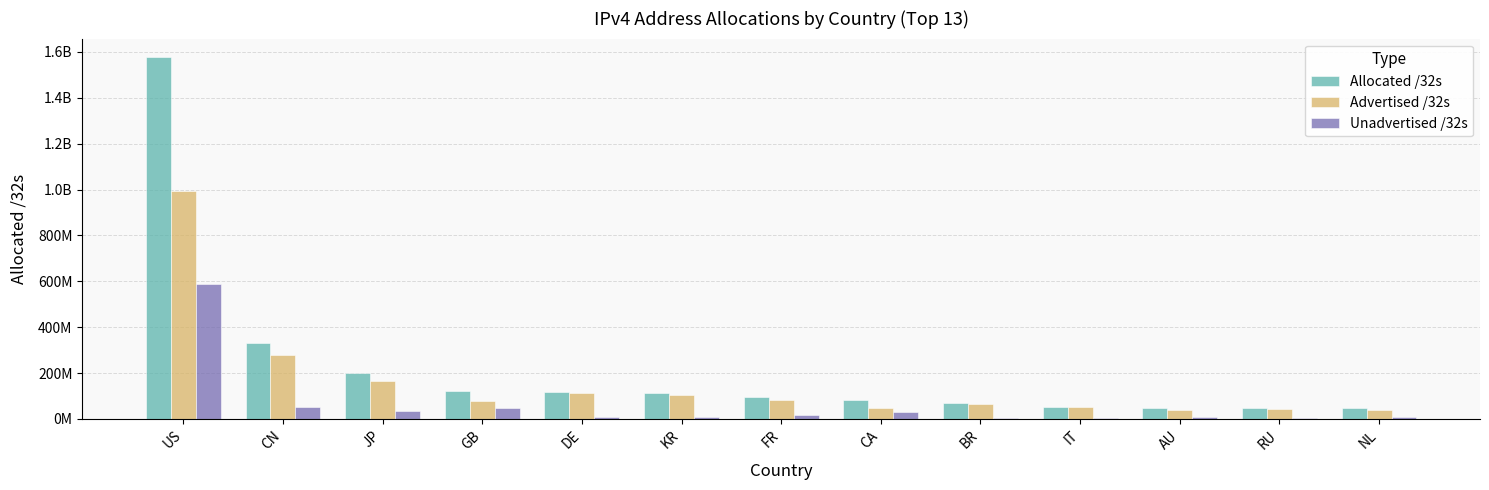

What is the spread (max minus min) of values at CA?

48843008